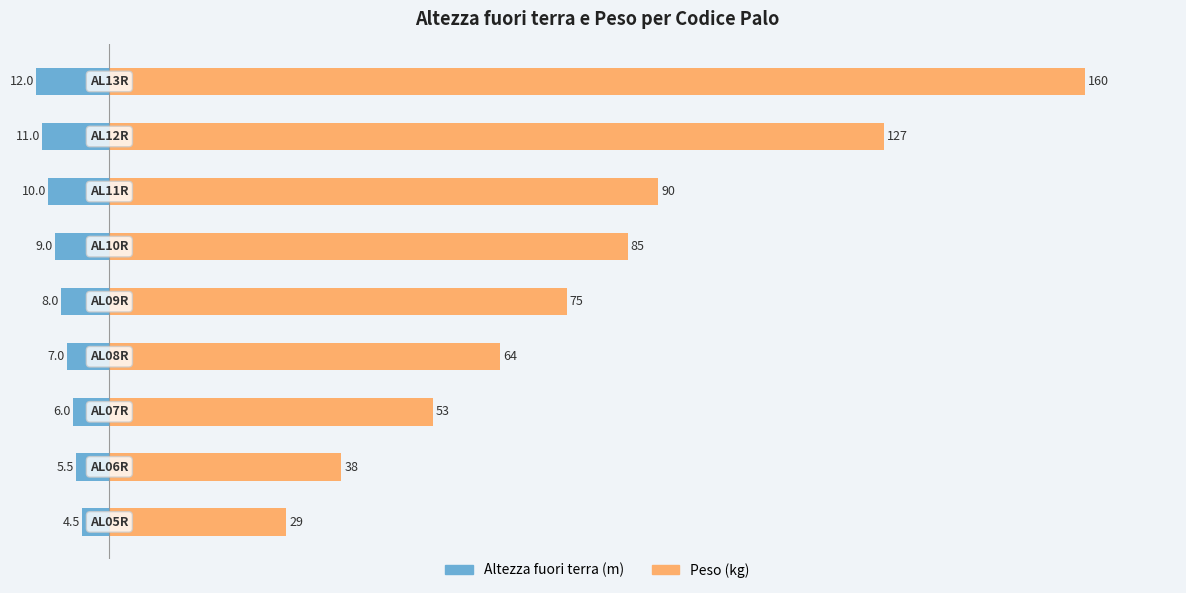

List the series in order of their peak value, lowest first.

Altezza fuori terra (m), Peso (kg)